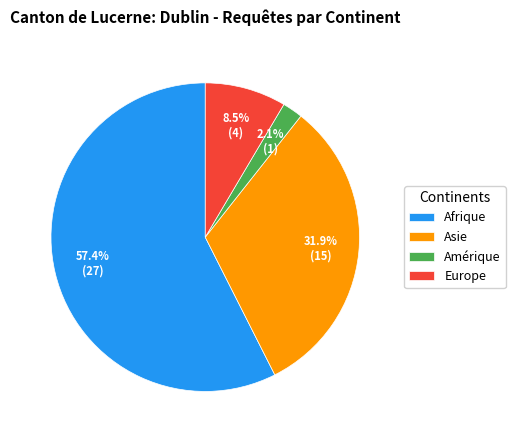

Is the sum of Asie and Amérique greater than half?

No